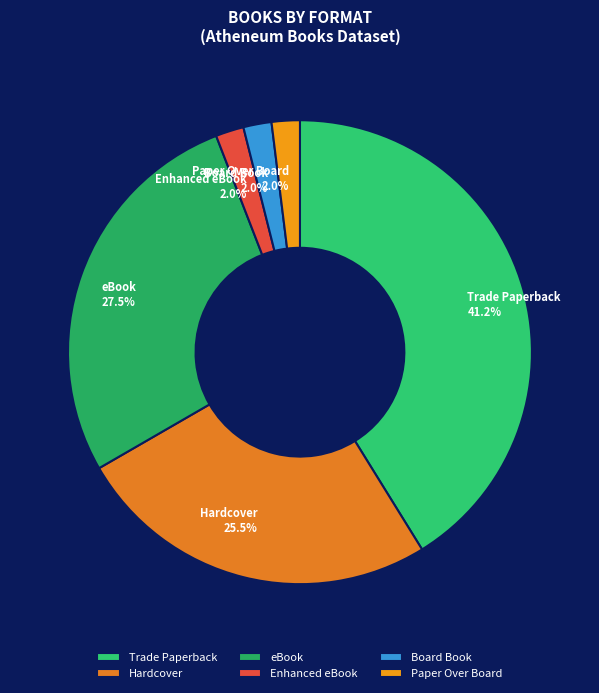

Which category has the biggest portion of the pie?

Trade Paperback